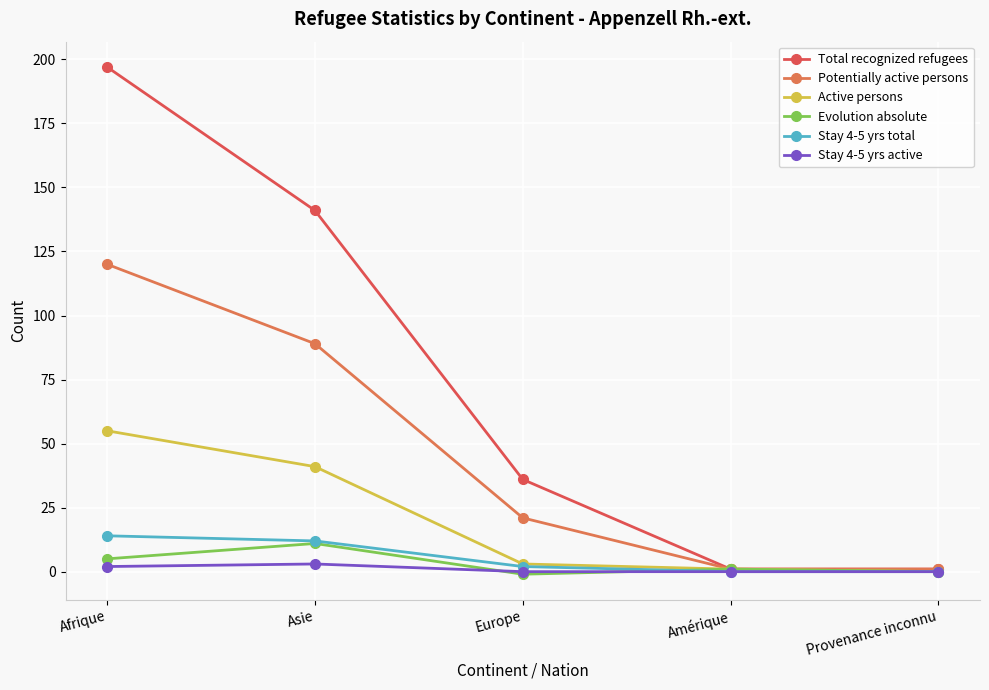

True or false: Evolution absolute has more than 0 interior local peaks.

True